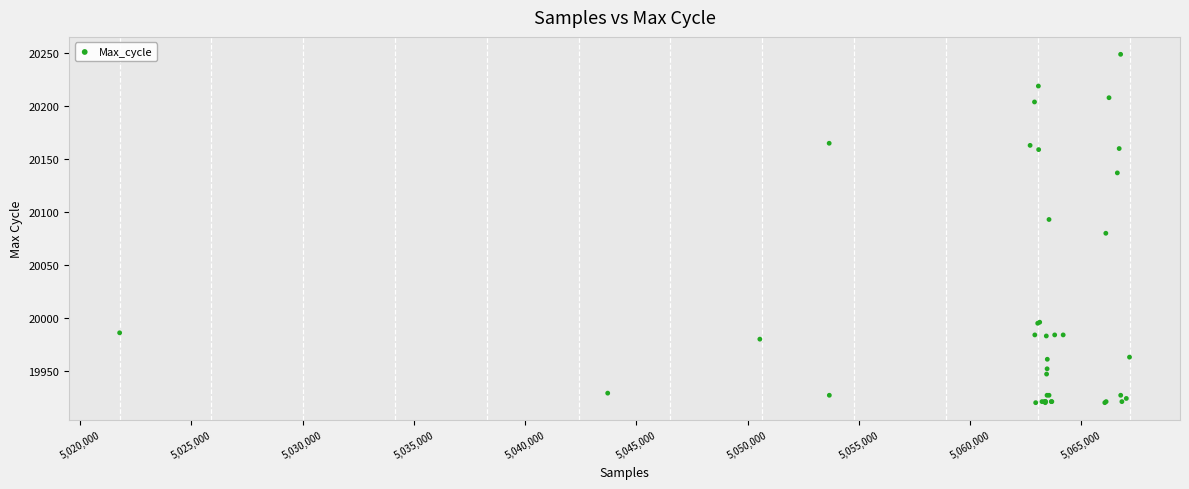

What Y value in the scatter plot is closest to 20084?

20080